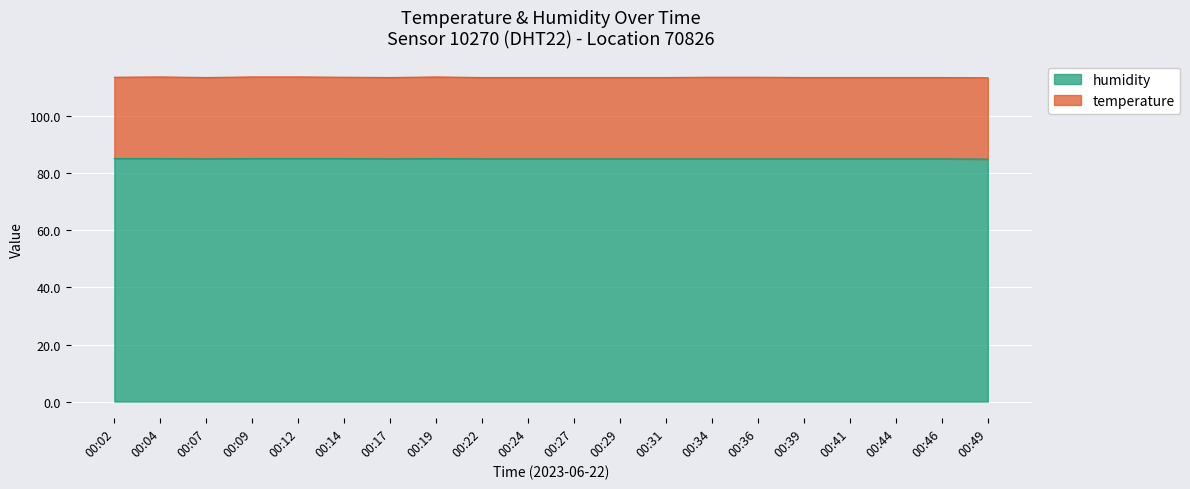

The value at 00:34 is 152.2. True or false?

False